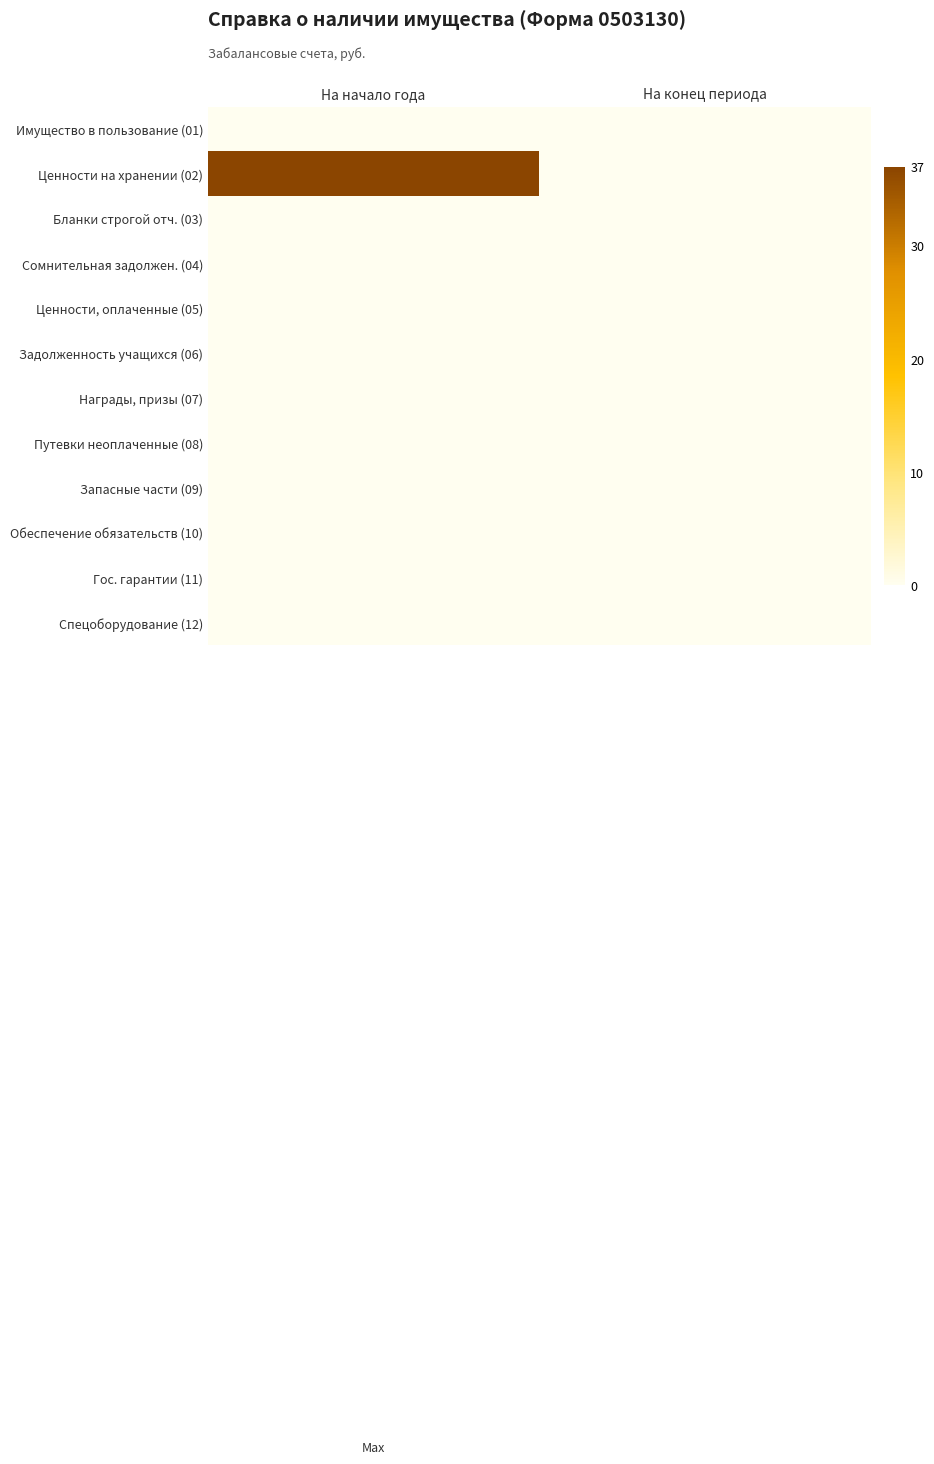

List the labels in order of Спецоборудование (12) value, smallest first.

На начало года, На конец периода